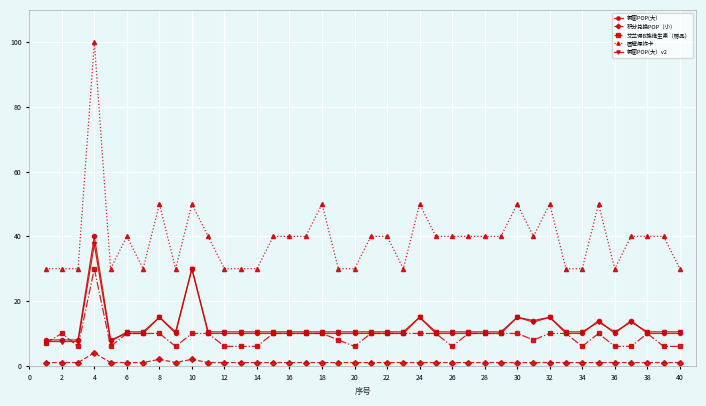

True or false: 橱窗POP(大） and 积分兑换POP（小） intersect in this chart.

False